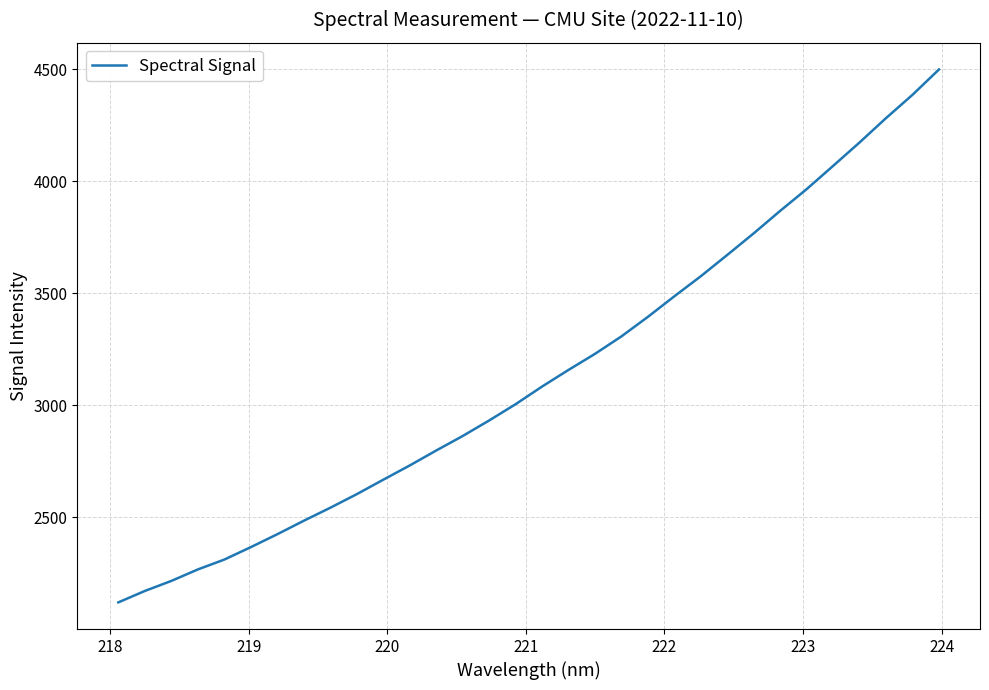

What is the maximum value shown in the chart?

4499.4